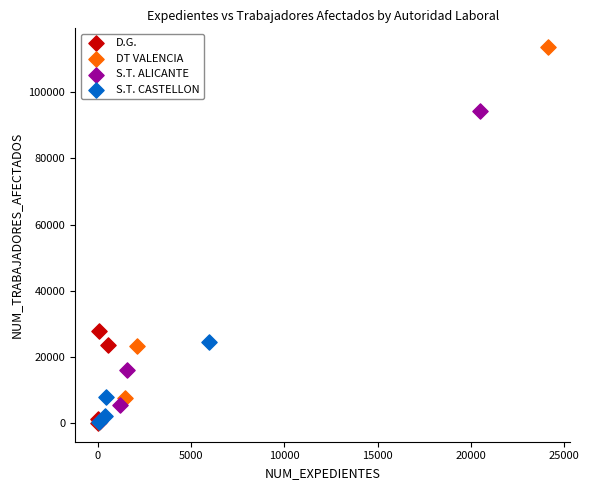

Which series reaches the maximum Y coordinate?

DT VALENCIA